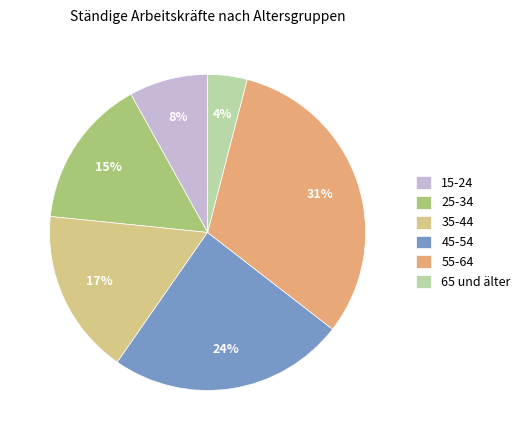

Which category has the biggest portion of the pie?

55-64